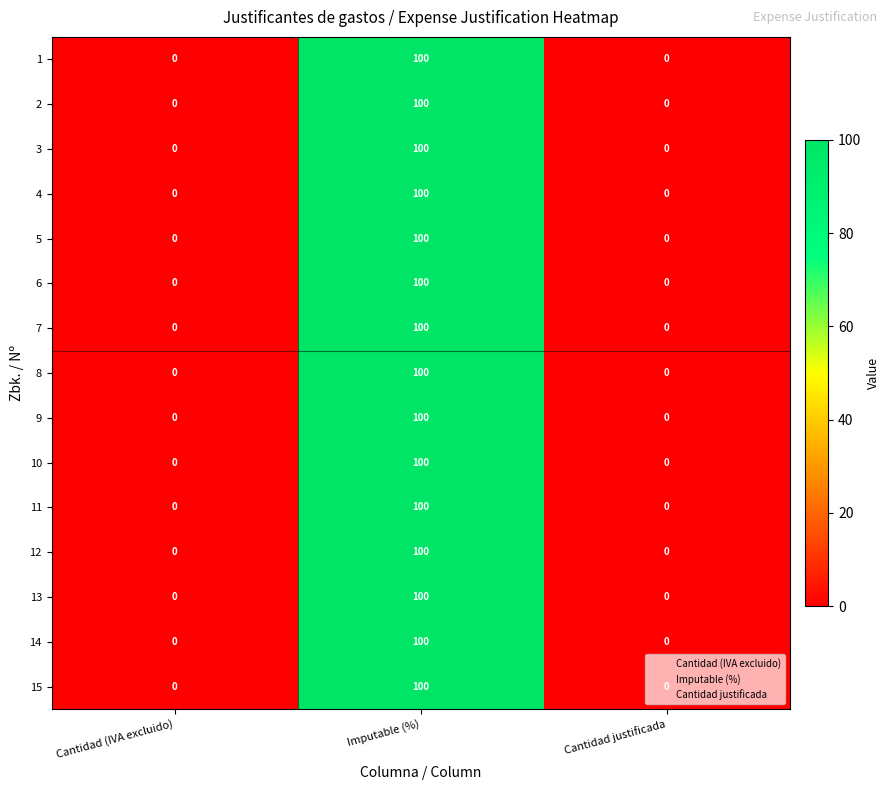

At how many categories does at least one series exceed 64?

1